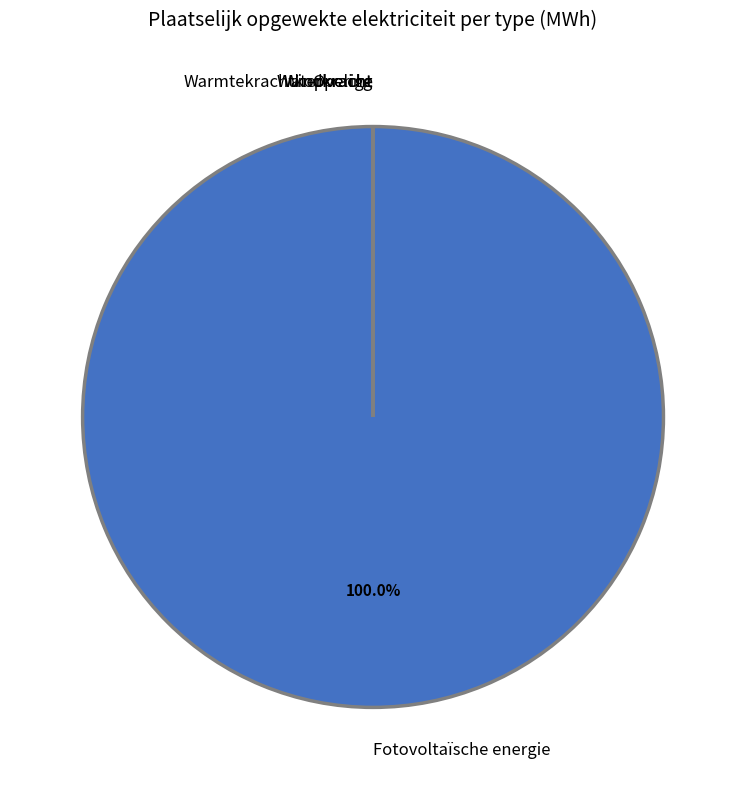

Which has a higher value, Fotovoltaïsche energie or Waterkracht?

Fotovoltaïsche energie